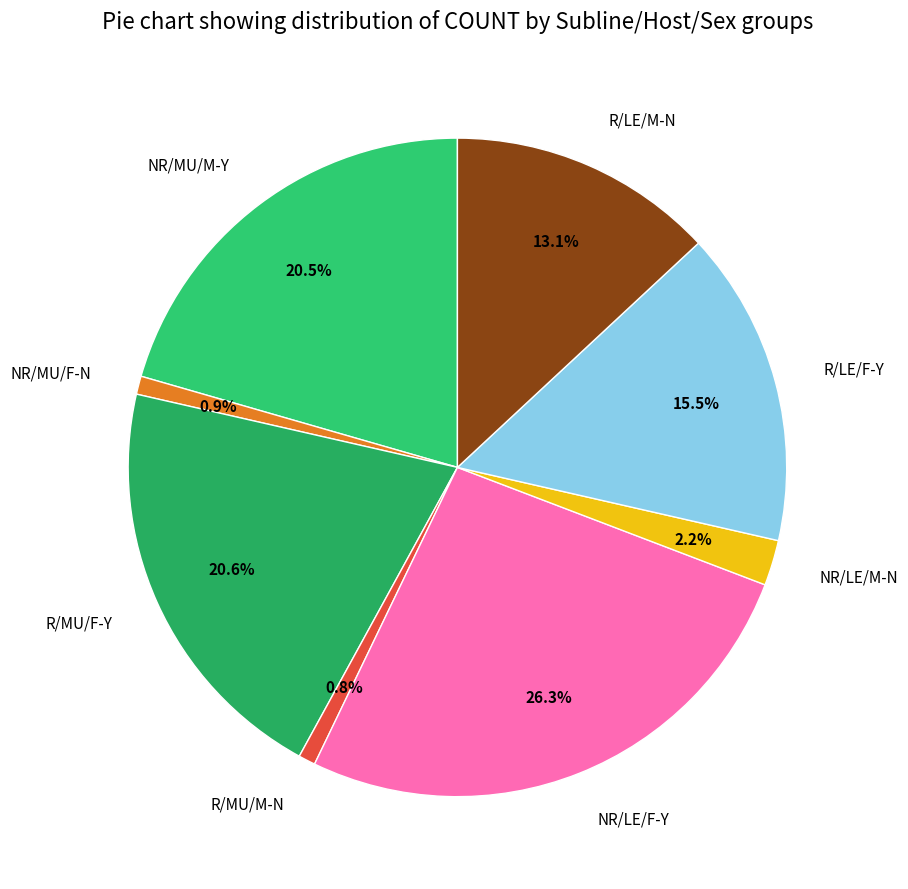

What portion of the pie excludes R/MU/M-N?

99.2%